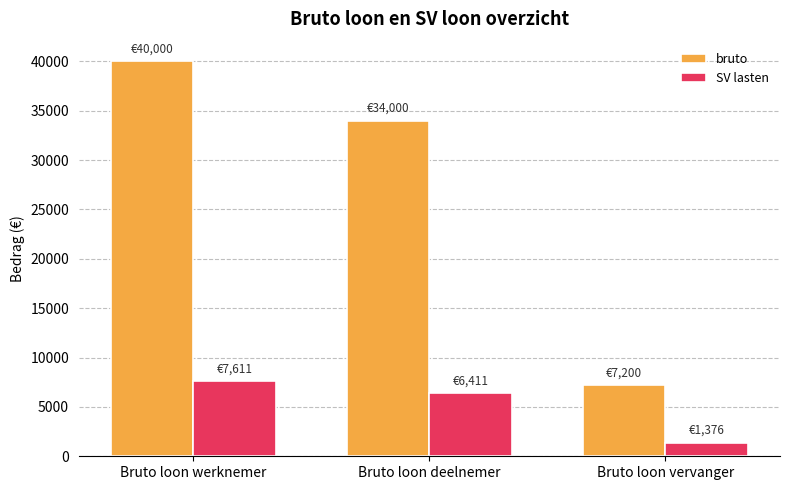

Is it true that bruto equals 13754.9 at Bruto loon werknemer?

False